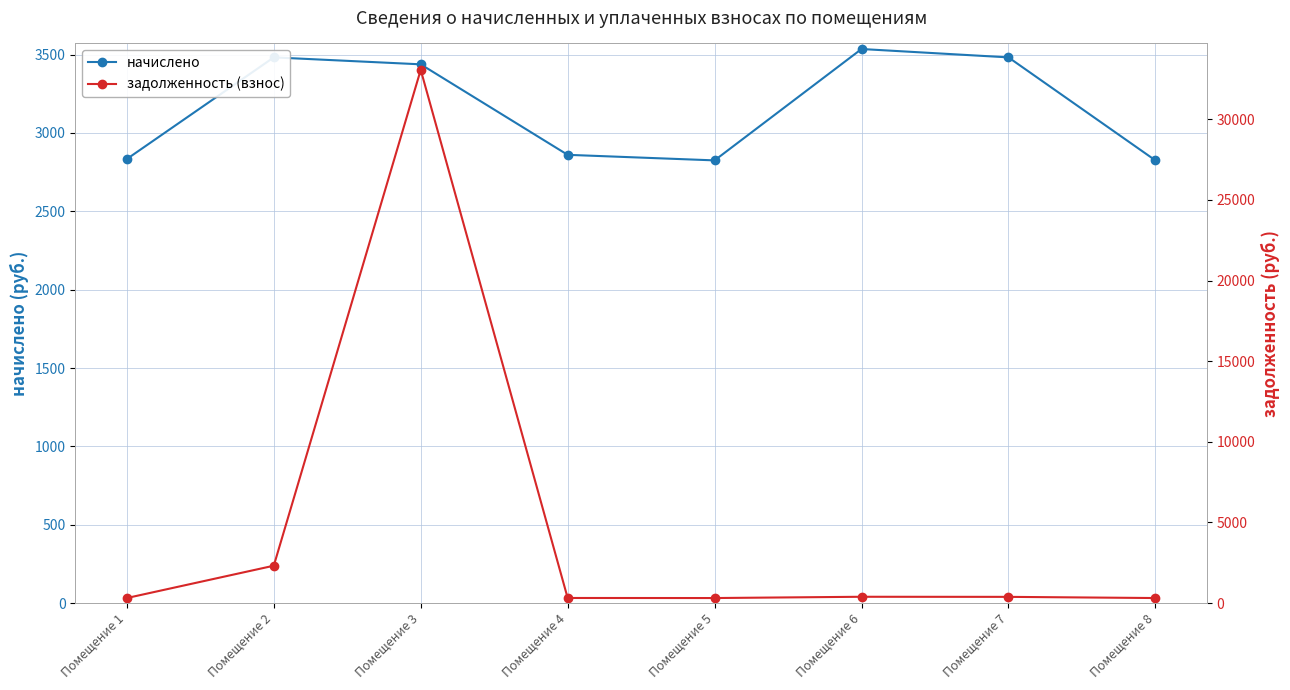

At which label does начислено reach its minimum?

Помещение 5